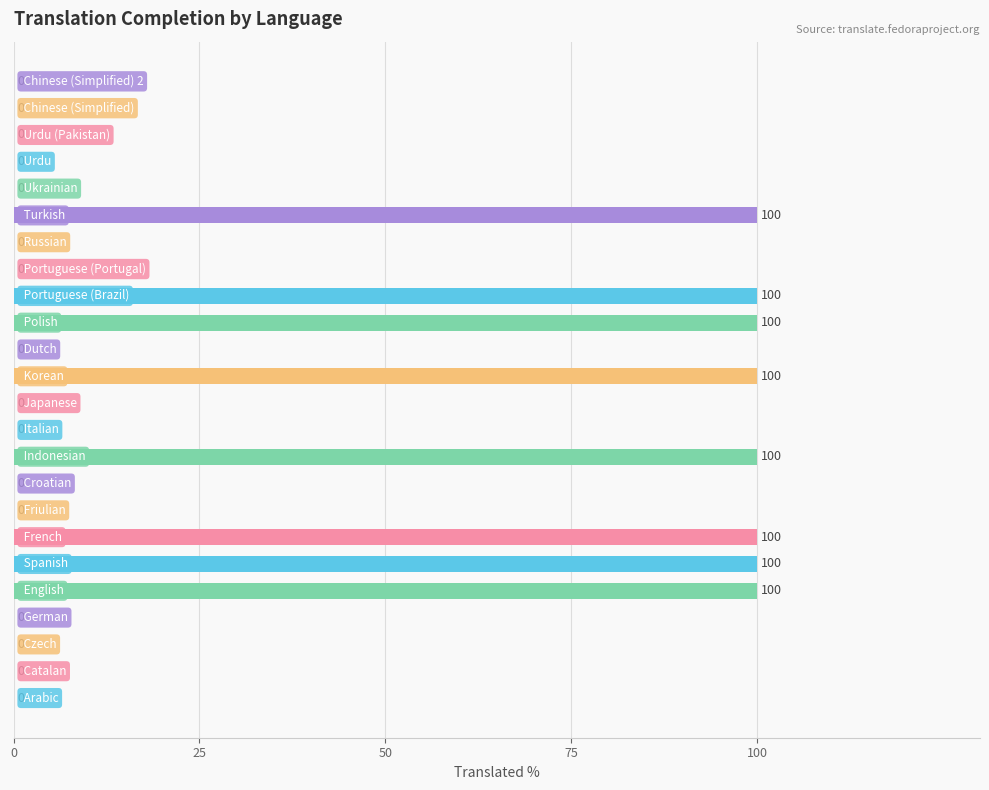

What is the maximum value shown in the chart?

100